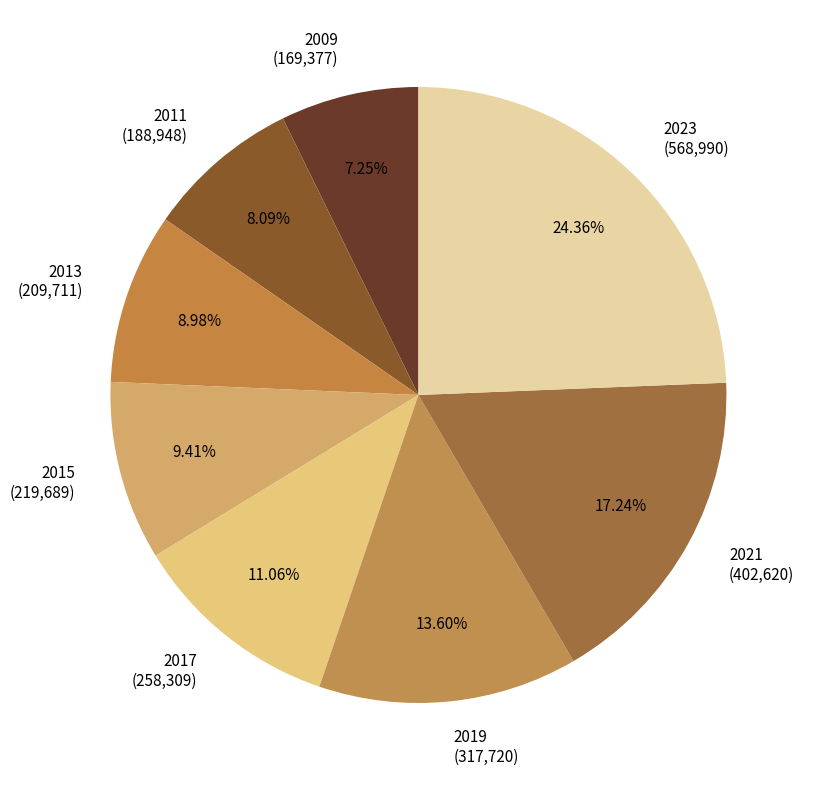

To the nearest percent, what is the difference between the largest and smallest slice percentages?

17%